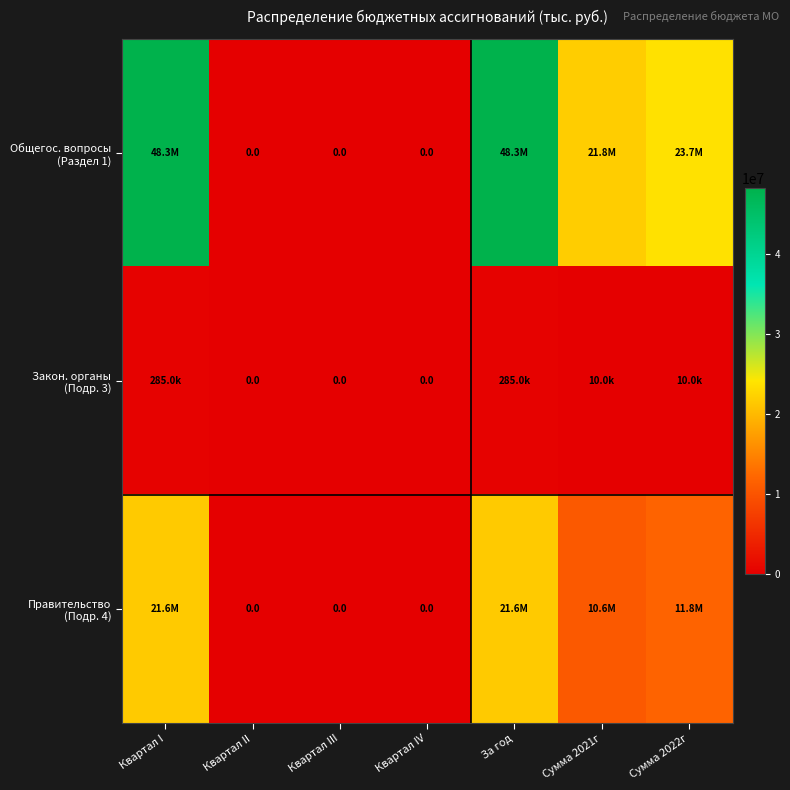

Which has a higher value, Сумма 2021г or Квартал I?

Квартал I